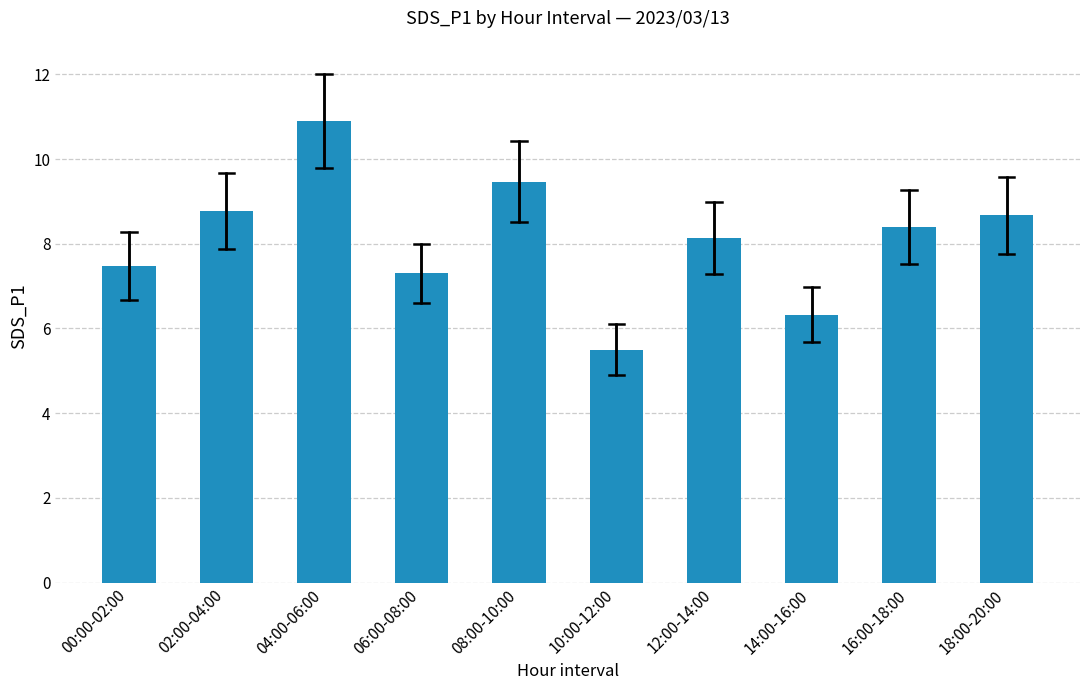

True or false: the data shows 9.5 at 08:00-10:00.

True